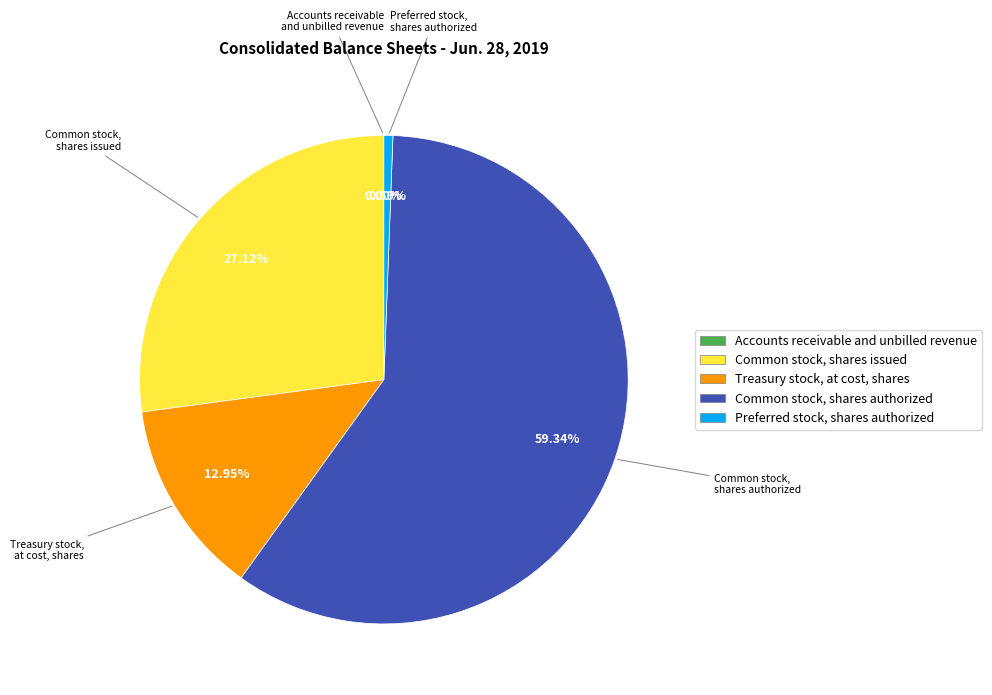

What is the largest slice in the pie chart?

Common stock, shares authorized